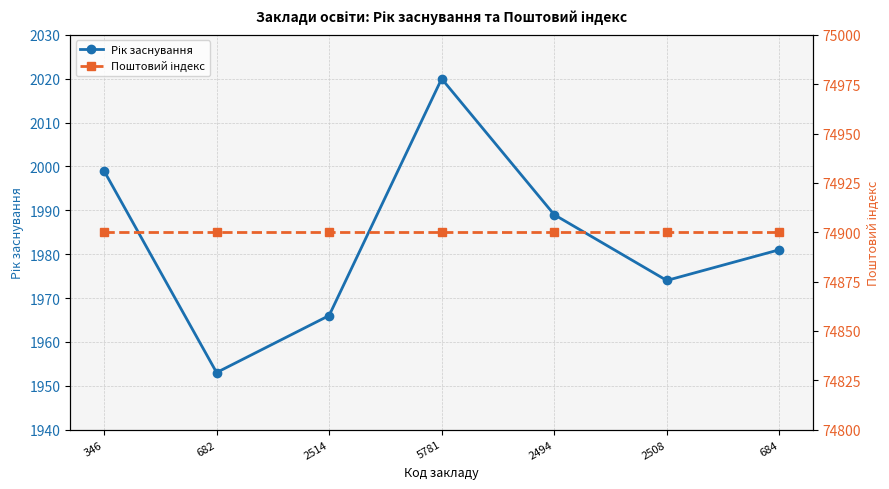

What is the sum of the Поштовий індекс values at 346 and 2494?

149800